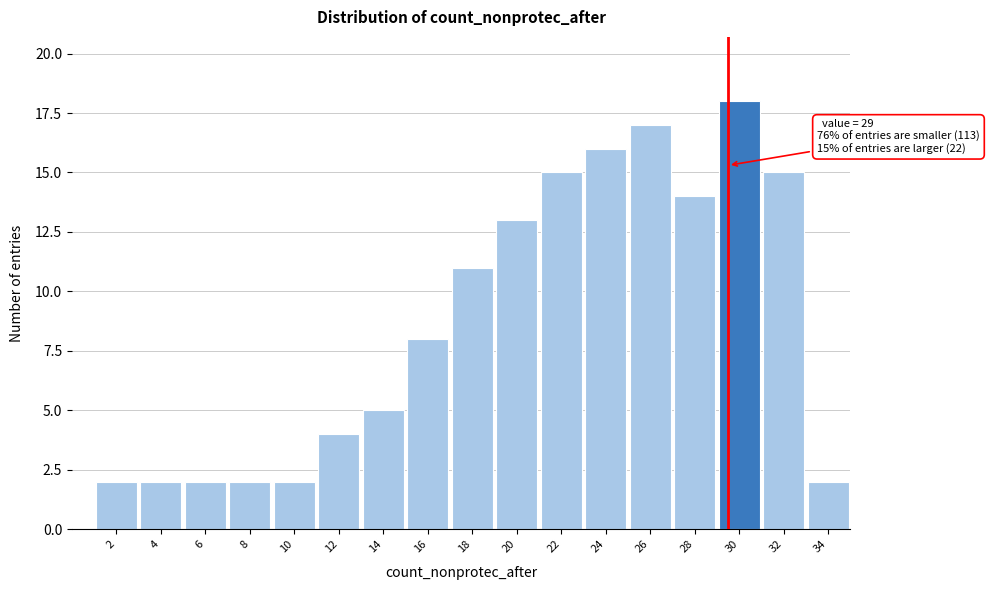

Reading right to left, list all the values displayed in this chart.

34=2	32=15	30=18	28=14	26=17	24=16	22=15	20=13	18=11	16=8	14=5	12=4	10=2	8=2	6=2	4=2	2=2